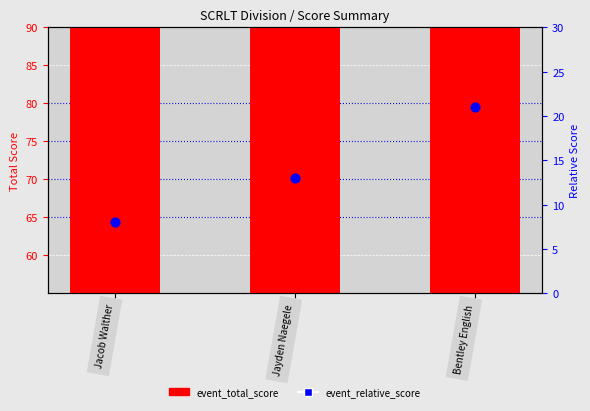

What is the total value across all series at Jayden Naegele?

81